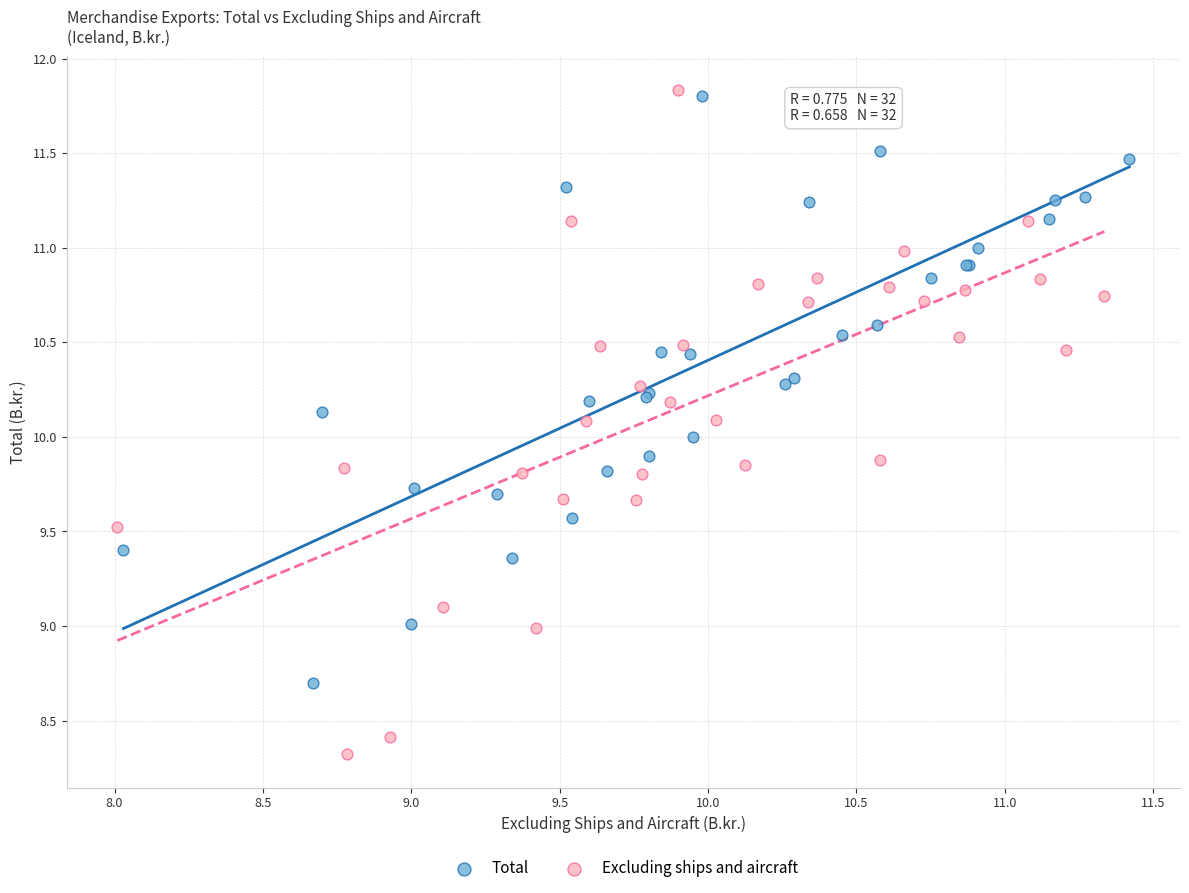

Which series contains the lowest Y value?

Excluding ships and aircraft